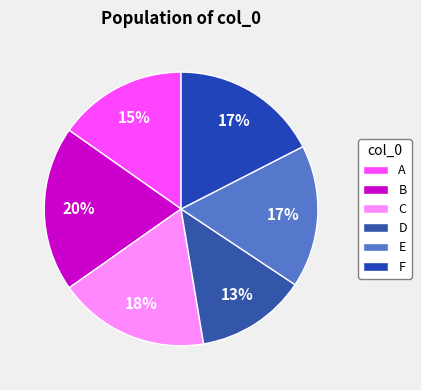

To the nearest percent, what percentage of the pie is A?

15%